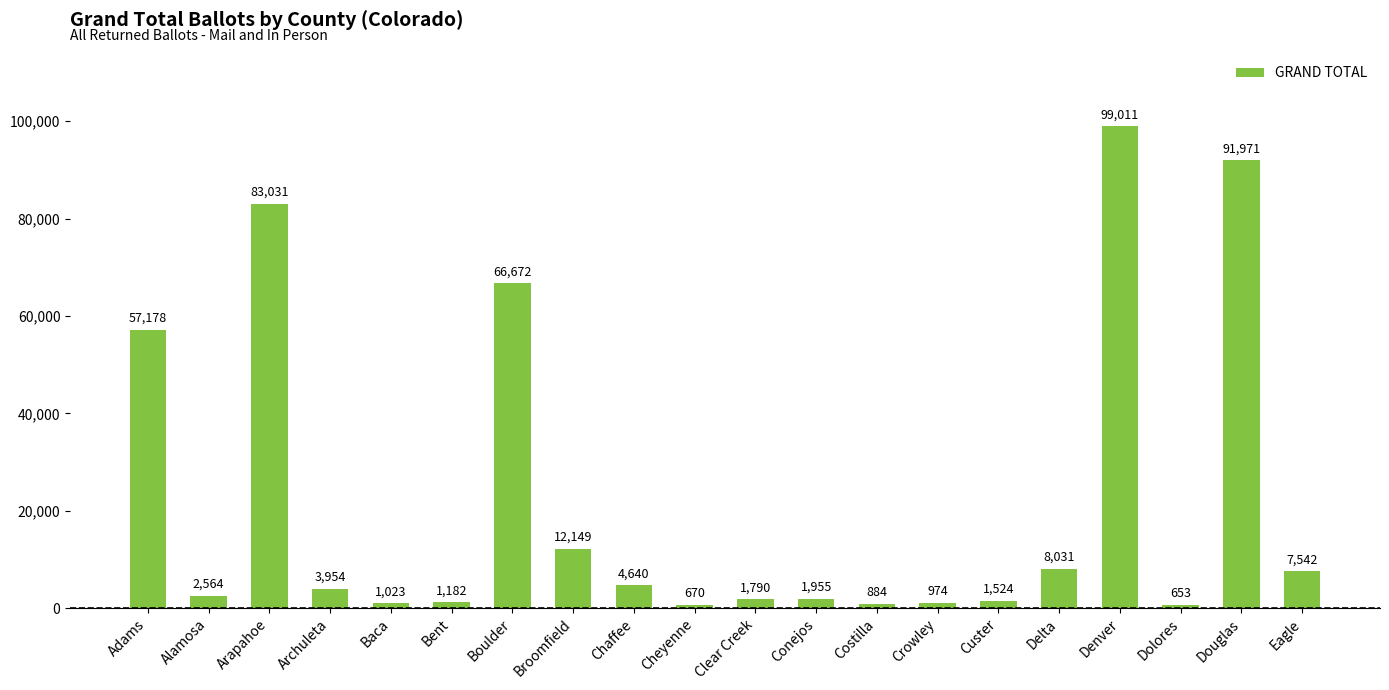

What is the value of the 4th bar from the left?

3954